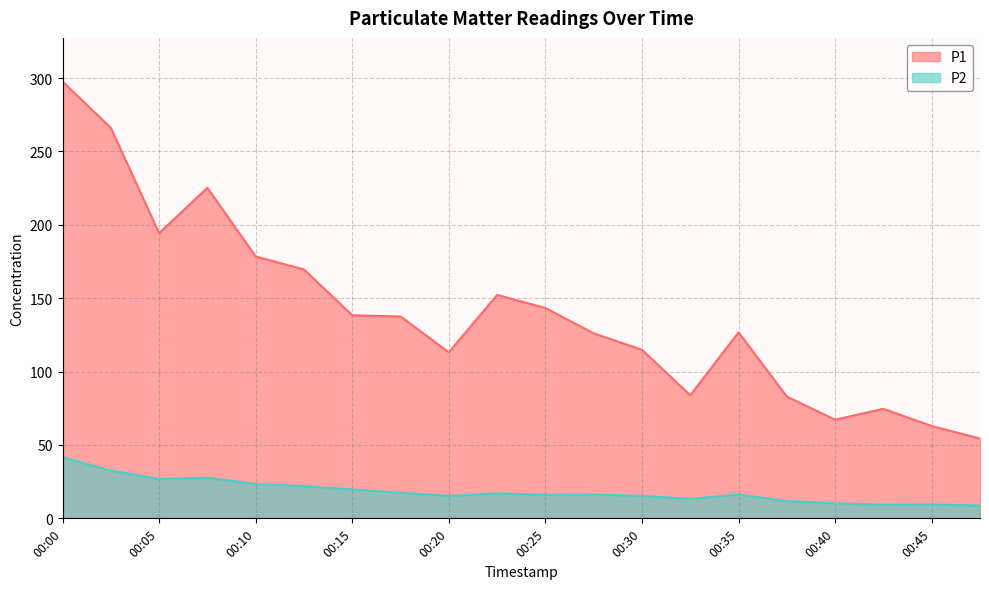

True or false: P1 and P2 cross at least once.

False